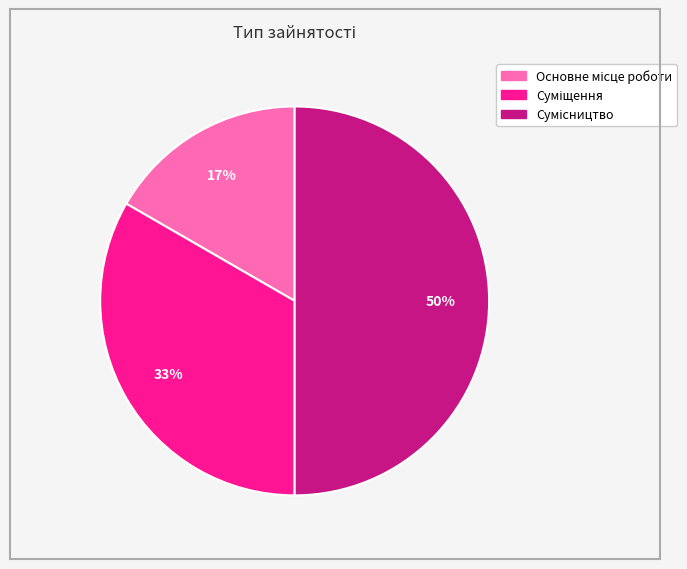

Count the number of slices in the pie.

3